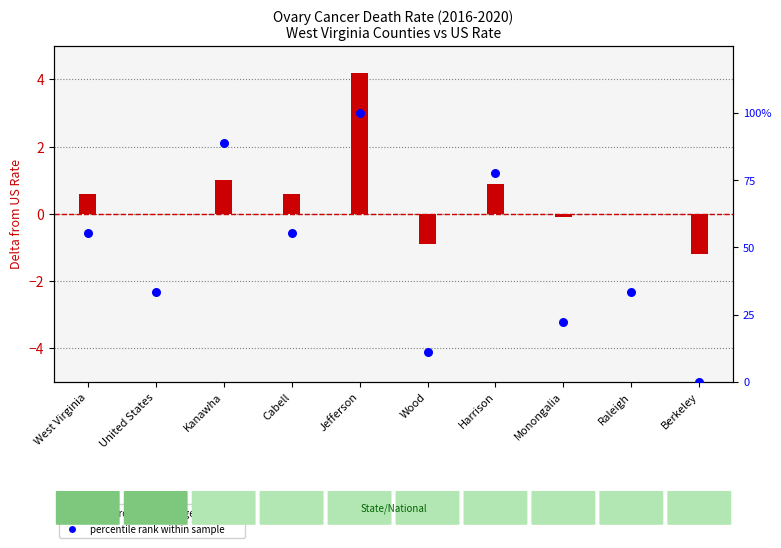

What is the total value across all series at Cabell?

56.2